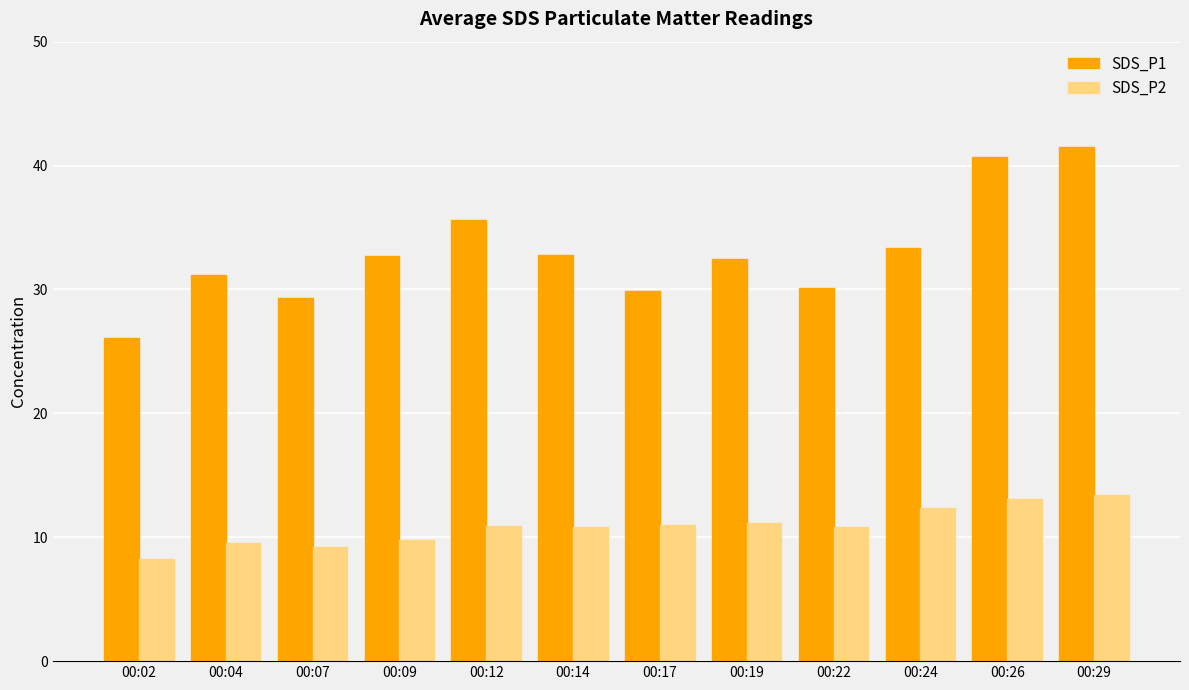

List the series in order of their overall mean, highest first.

SDS_P1, SDS_P2